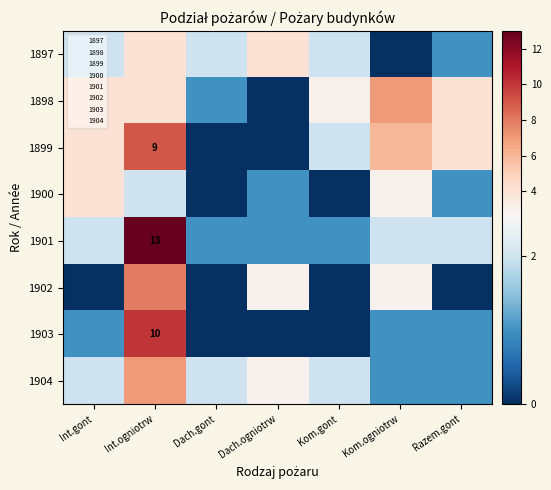

What is the total value across all series at Dach.gont?

6